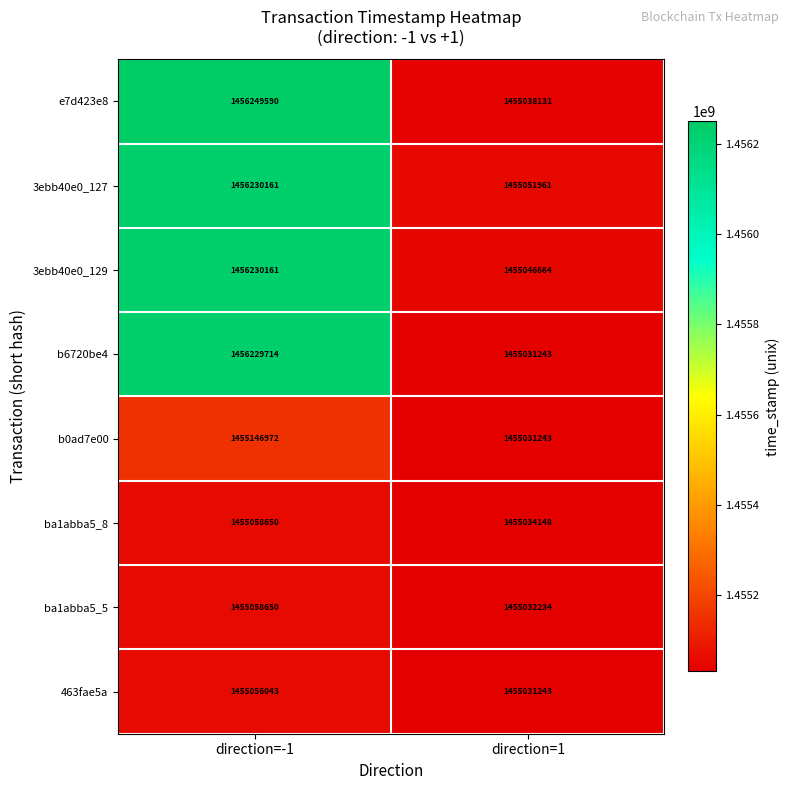

What is the difference between the highest and lowest values at direction=-1?

1193547